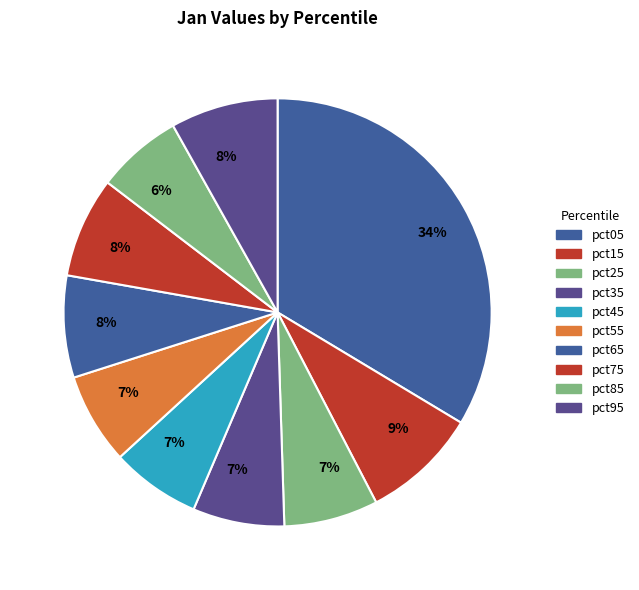

Is it true that pct35 is 20% of the pie?

False